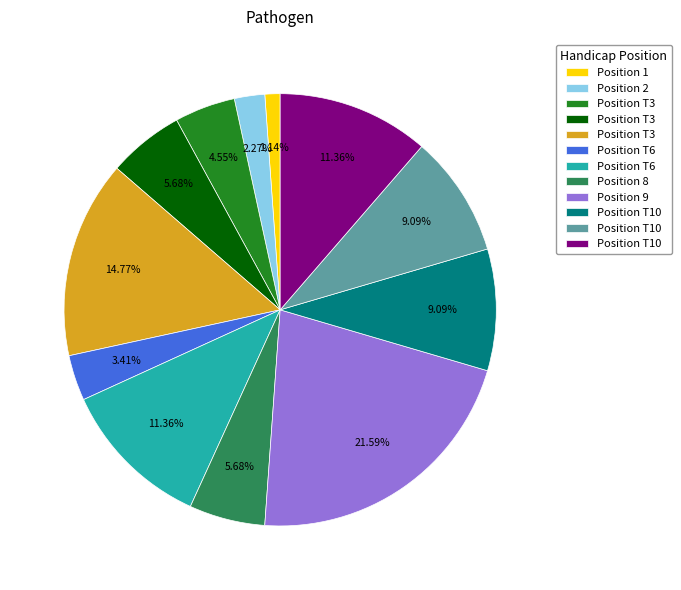

Does any single category account for the majority?

No